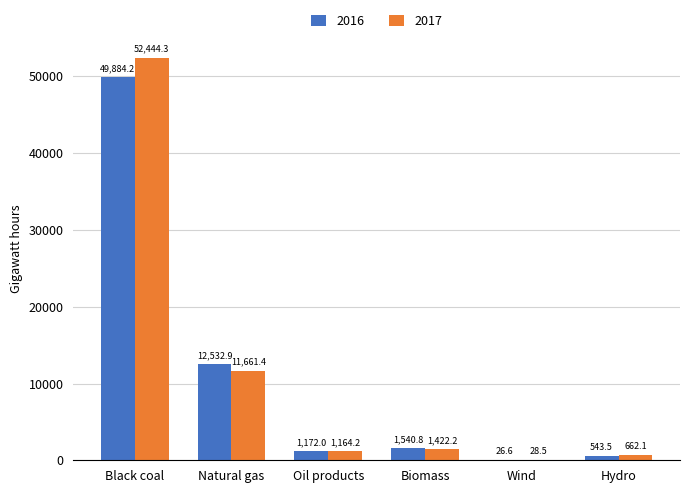

What is the greatest value displayed?

52444.3